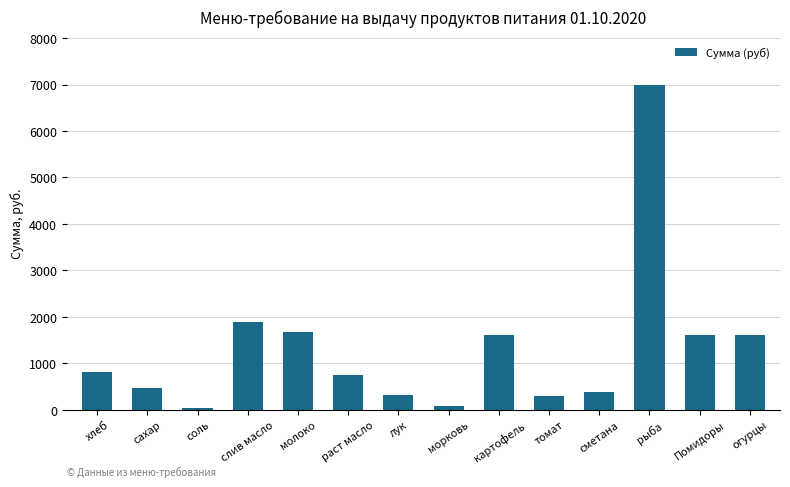

Where is the data nearest to the value 3507?

слив масло